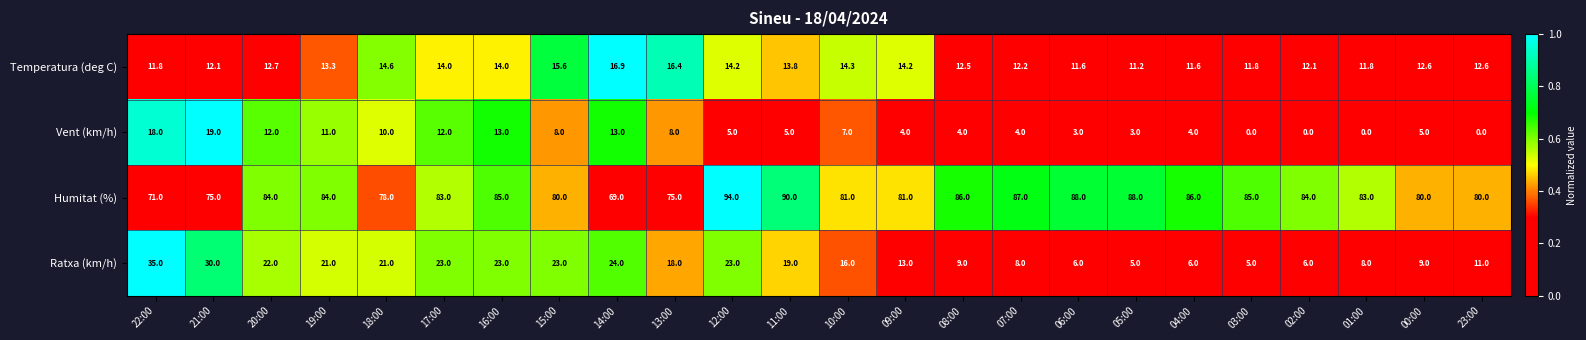

Where does the Temperatura (deg C) series first go above 12?

21:00